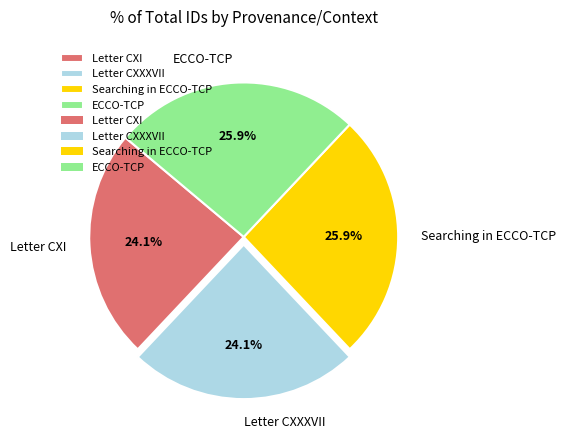

Is the sum of Searching in ECCO-TCP and ECCO-TCP greater than half?

Yes